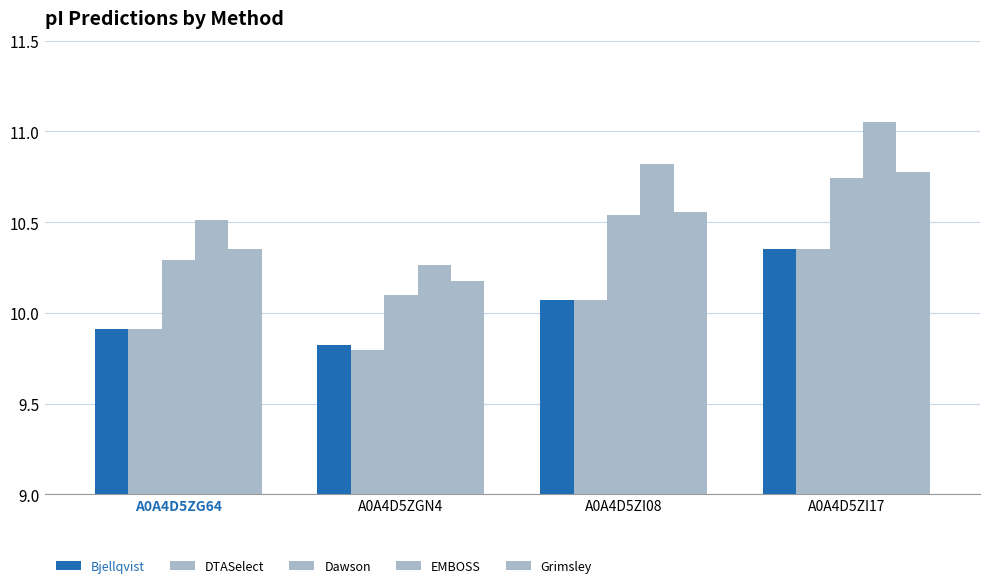

Reading right to left, extract all data points from this chart.

Bjellqvist: 10.3	10.1	9.8	9.9
DTASelect: 10.3	10.1	9.8	9.9
Dawson: 10.7	10.5	10.1	10.3
EMBOSS: 11.1	10.8	10.3	10.5
Grimsley: 10.8	10.6	10.2	10.3